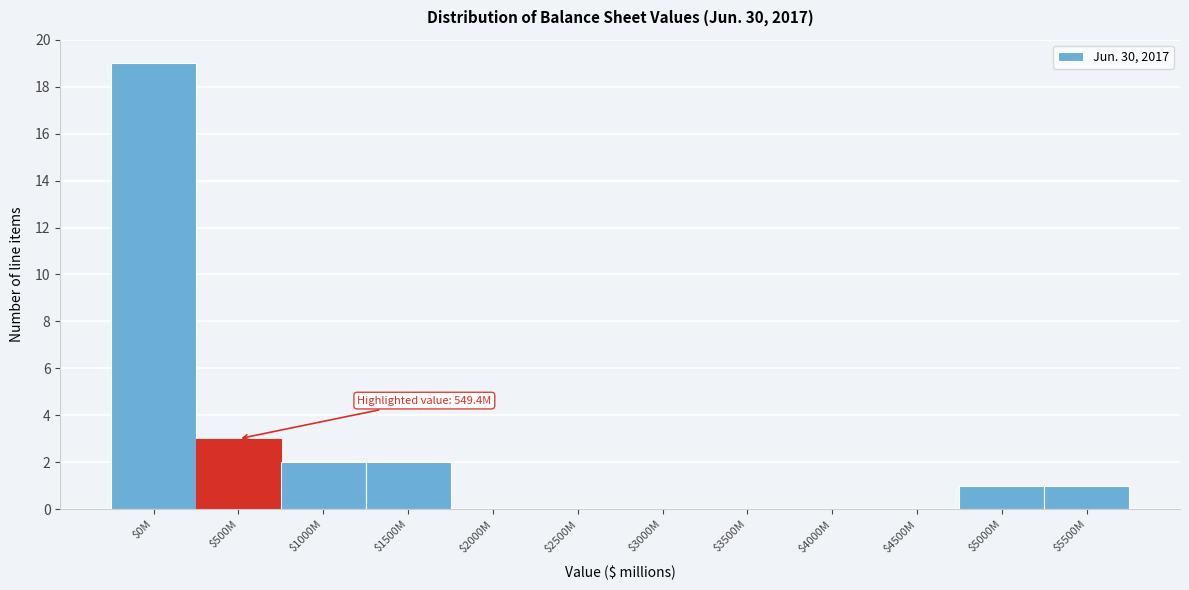

Where is the data nearest to the value 9?

$500M